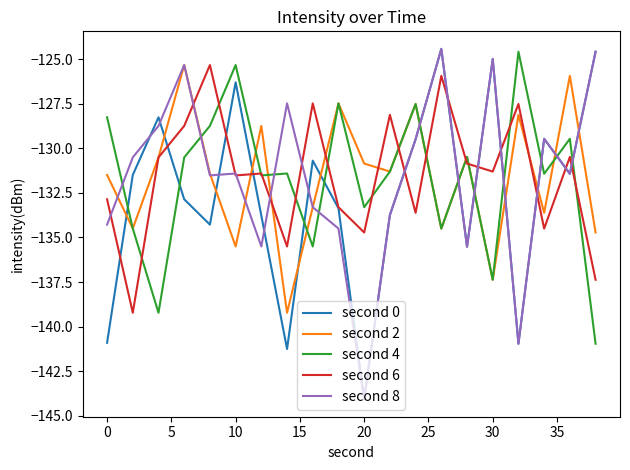

What is the maximum value shown in the chart?

-124.4